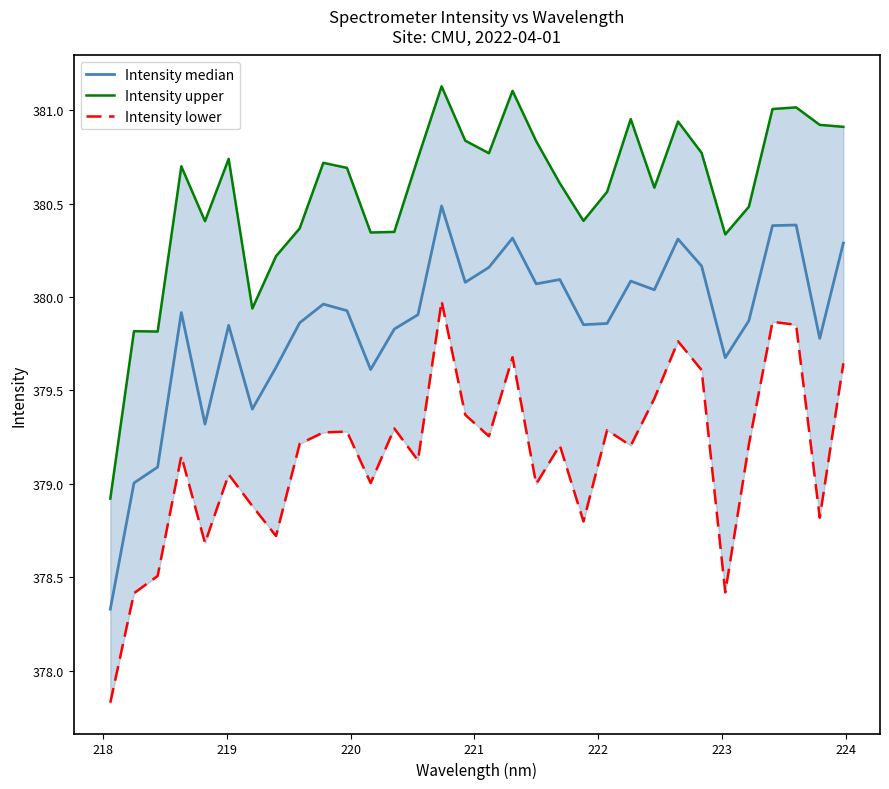

True or false: Intensity median has more than 2 points higher than both neighbors.

True